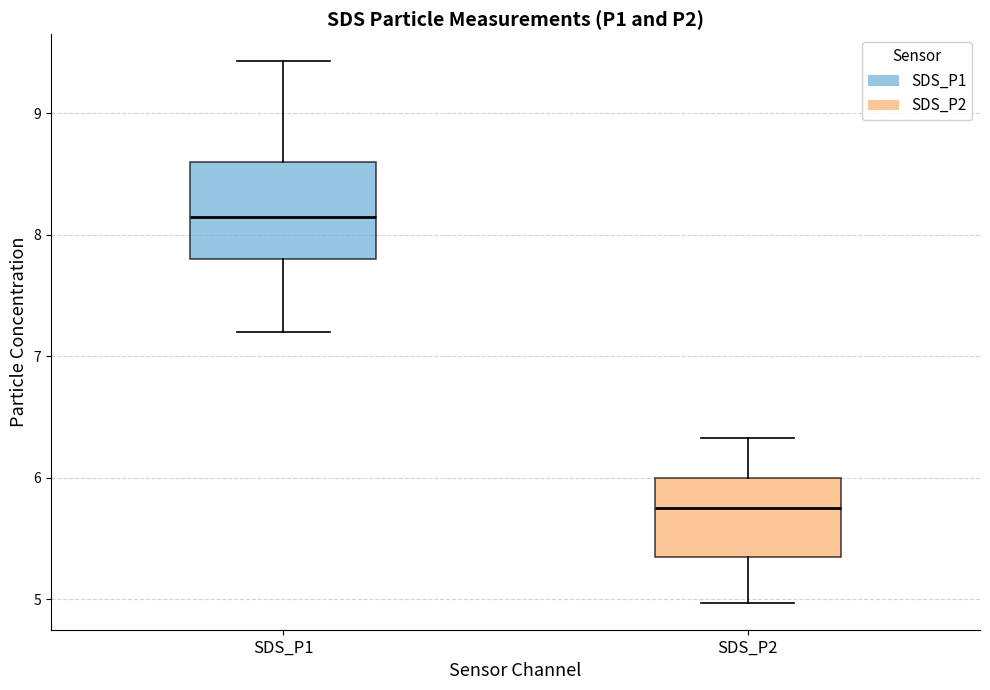

Comparing the boxes themselves (not the whiskers), which one is the tallest?

SDS_P1